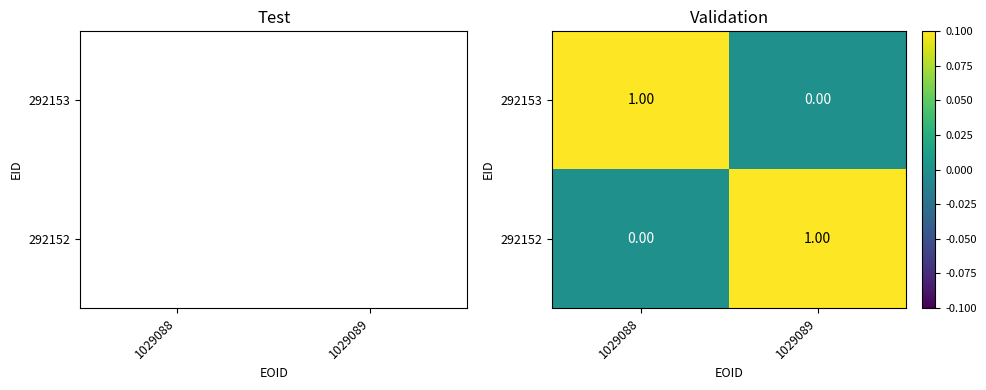

What is the difference between the highest and lowest values at 1029089?

1